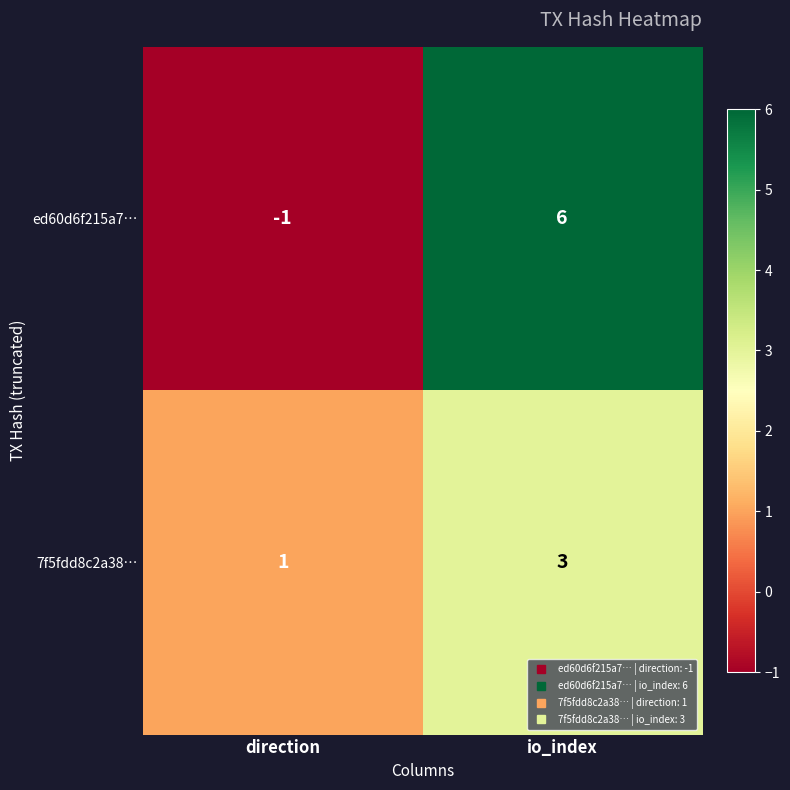

Which series has the largest range (max minus min)?

ed60d6f215a7…